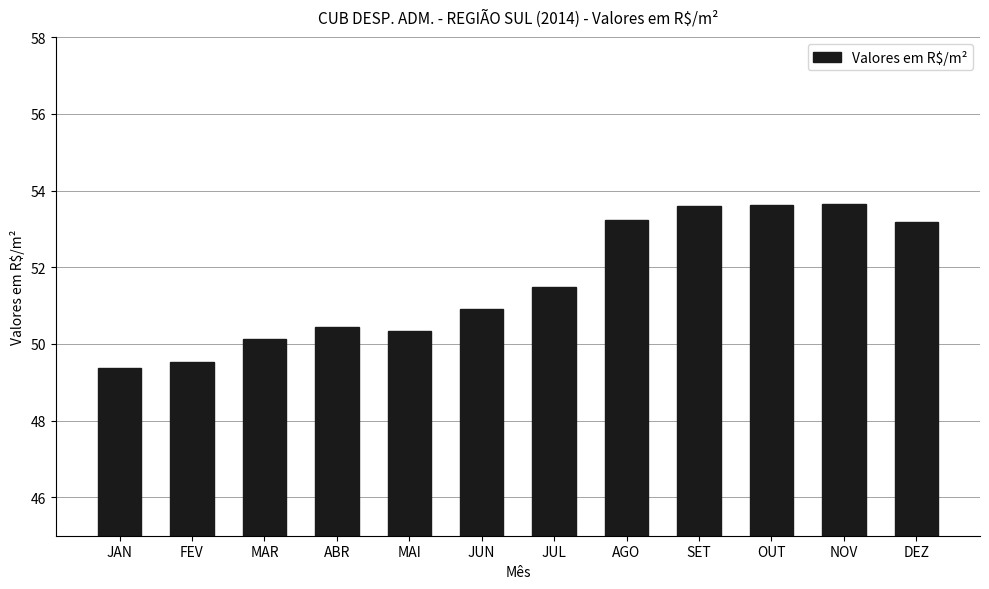

Which has a higher value, JAN or DEZ?

DEZ